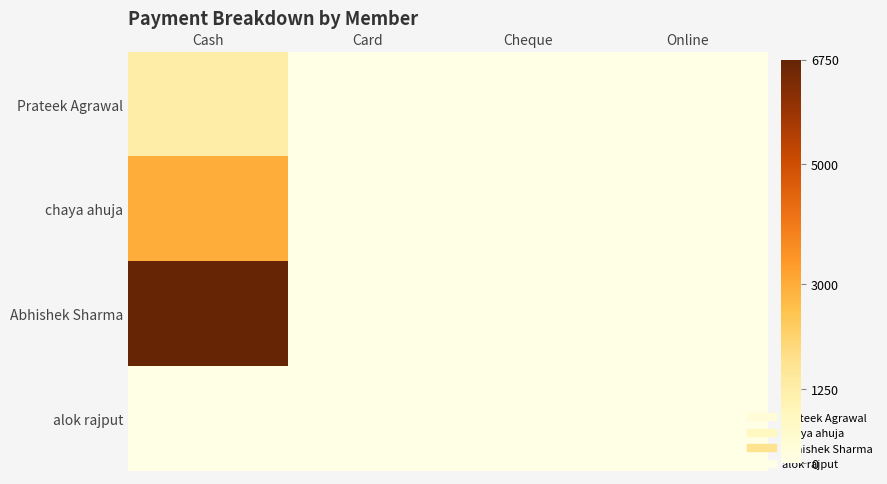

List the series in order of their overall mean, lowest first.

alok rajput, Prateek Agrawal, chaya ahuja, Abhishek Sharma